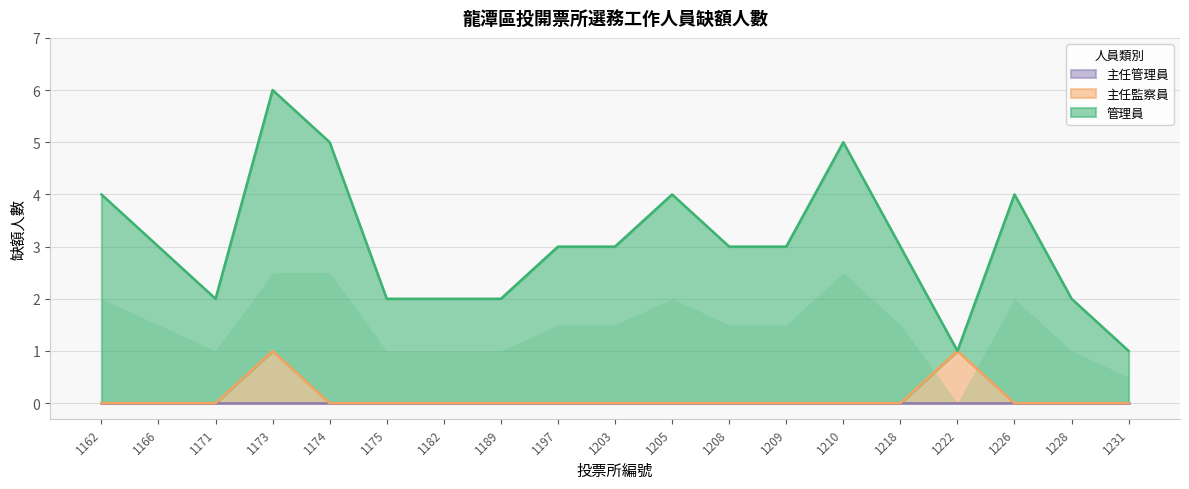

Count the number of categories in the chart.

19